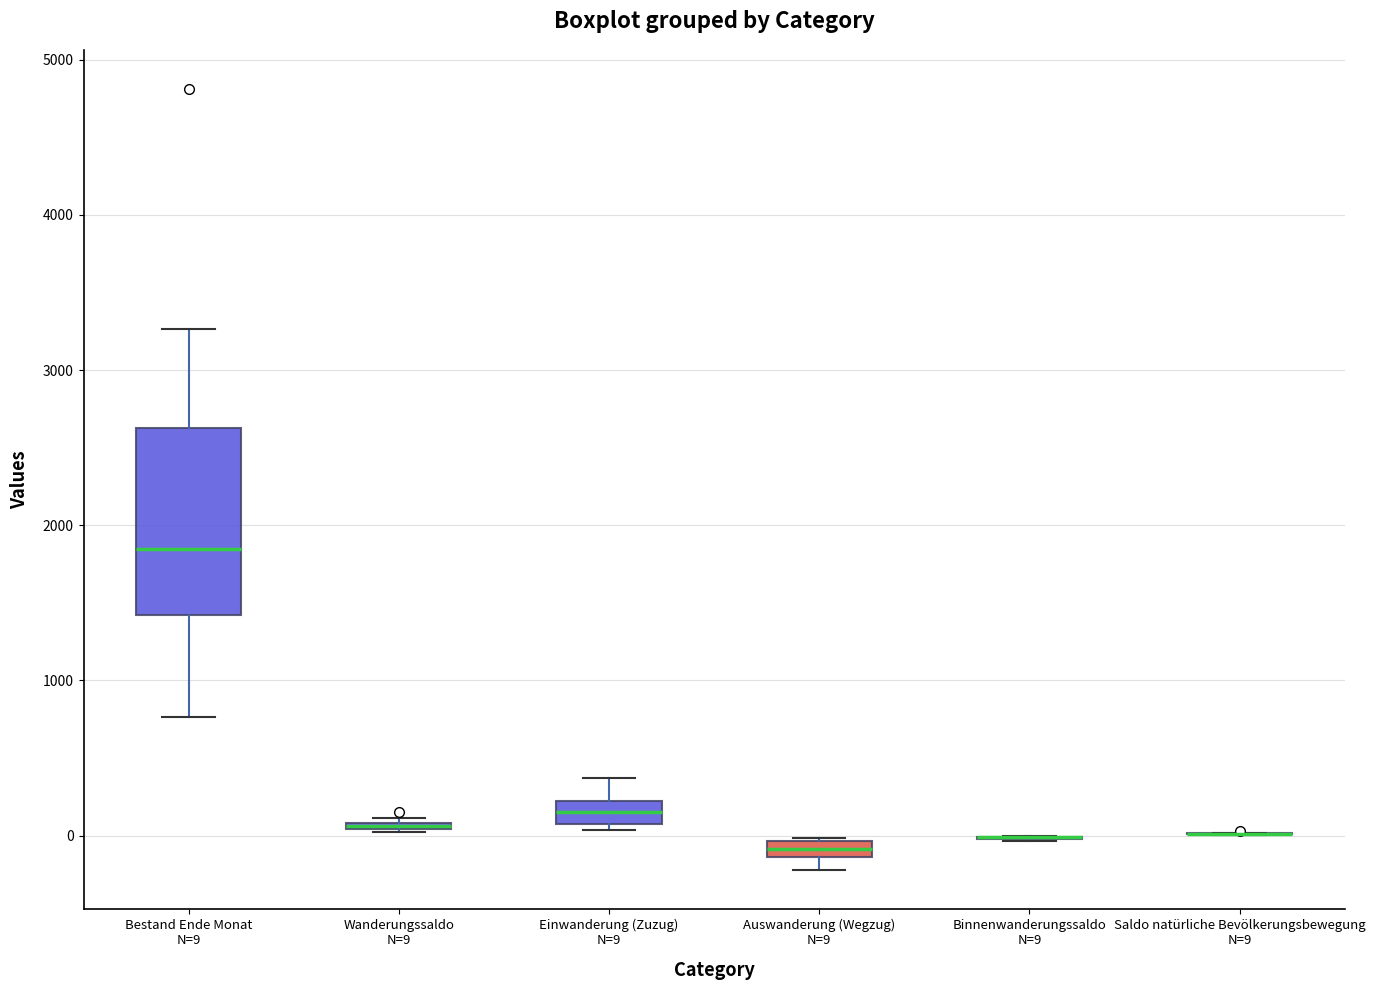

Which box is the tallest, from its lower edge to its upper edge?

Bestand Ende Monat N=9